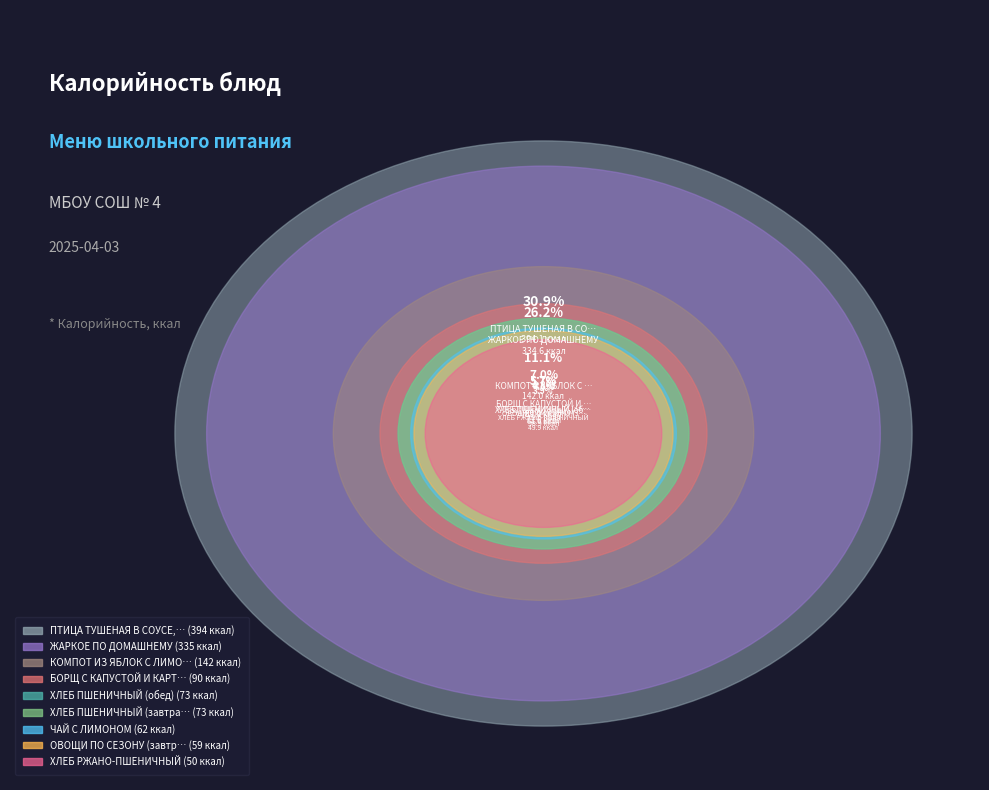

To the nearest percent, what is the combined percentage of ЖАРКОЕ ПО ДОМАШНЕМУ and ОВОЩИ ПО СЕЗОНУ (завтрак)?

31%